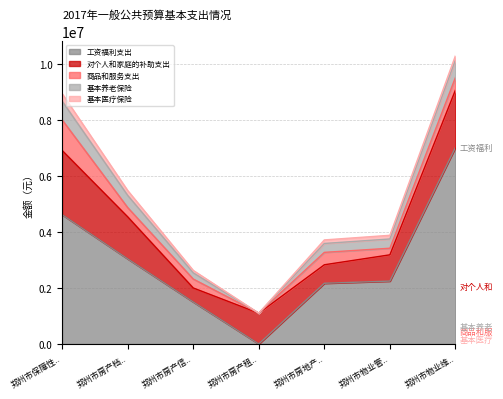

Reading left to right, extract all data points from this chart.

工资福利支出: 4612624	3036893	1498783	0	2166724	2243774	7011157
对个人和家庭的补助支出: 2292764	1500000	500000	1099000	660000	938000	2050000
商品和服务支出: 1092768	331259	319212	0	442704	235260	450000
基本养老保险: 667584	433930	219970	0	317220	329758	626157
基本医疗保险: 267034	173572	87988	0	126888	131903	150000